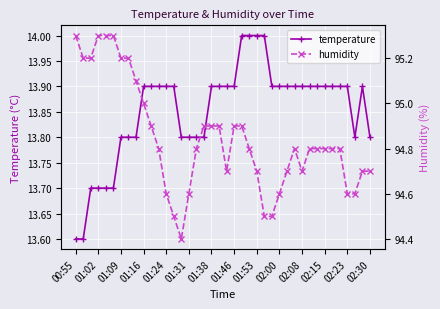

What is the sum of the temperature values at 01:31 and 02:30?

27.6